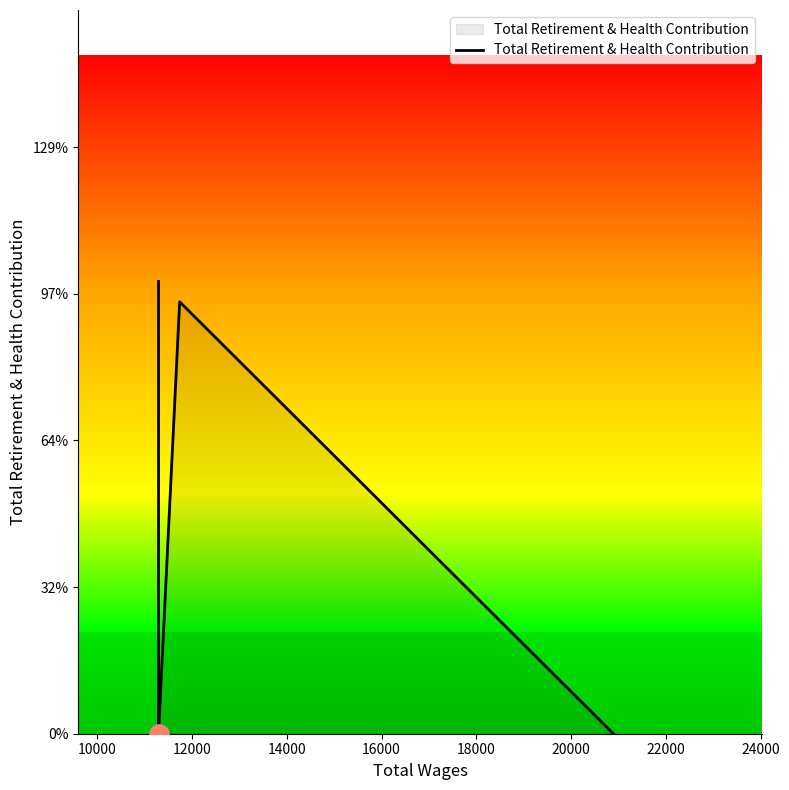

The value at 14000 is 23356. True or false?

False